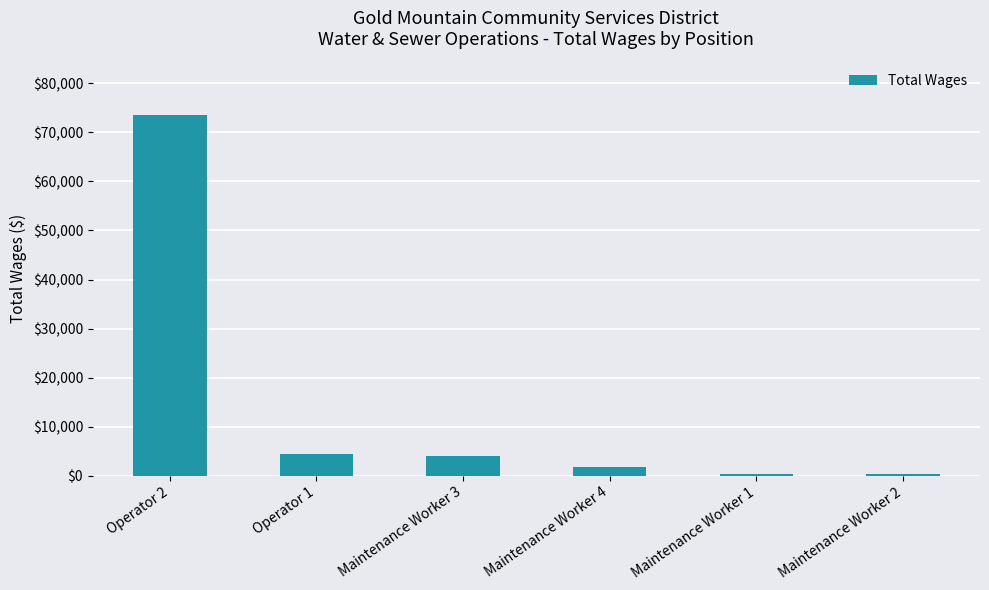

Which has a higher value, Maintenance Worker 3 or Operator 2?

Operator 2